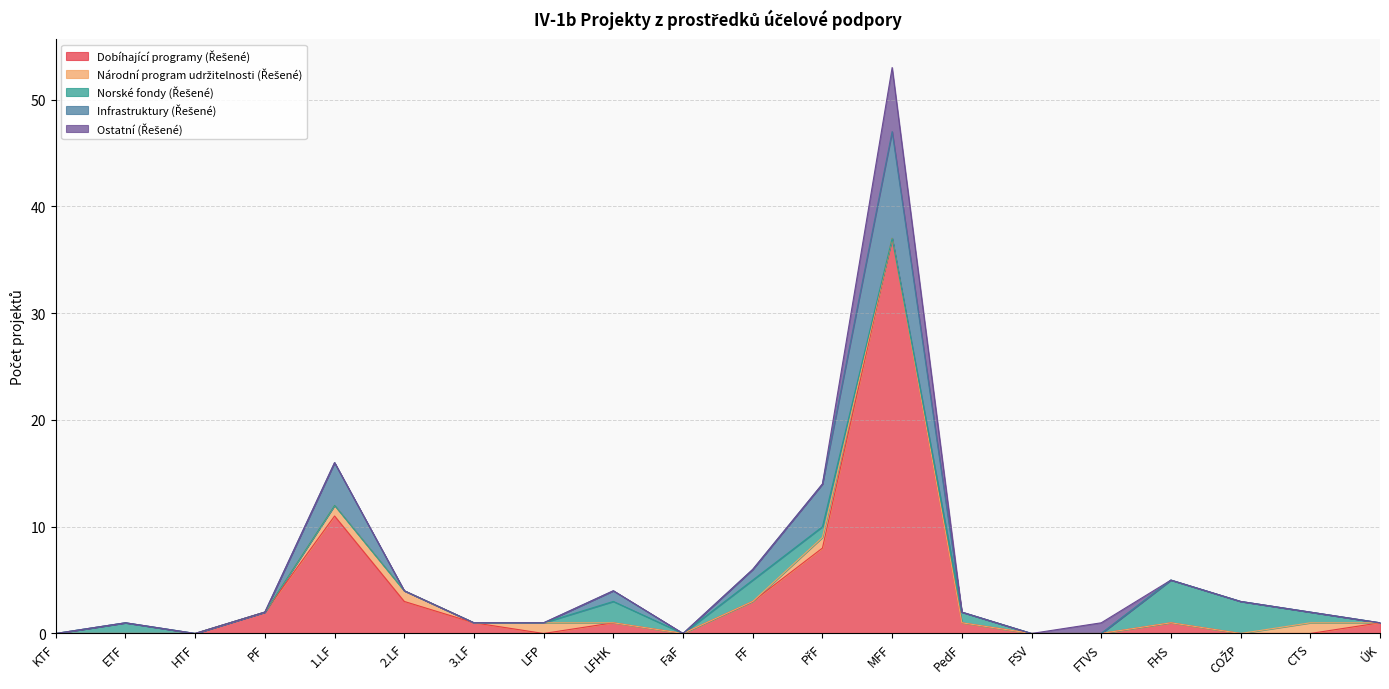

What is the spread (max minus min) of values at PřF?

8